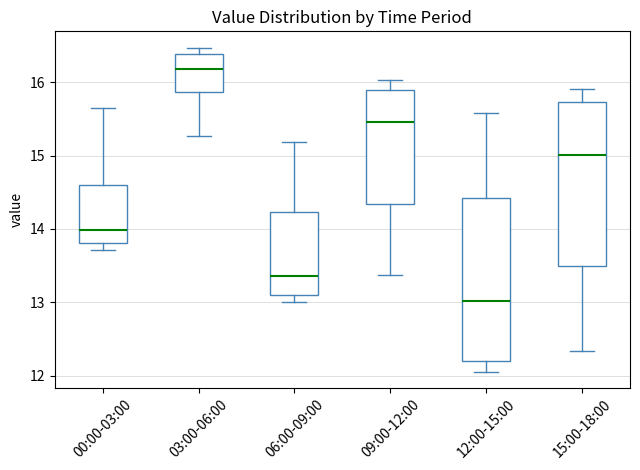

Reading left to right, transcribe this box plot: for each box, give where its median line is, the range the box spans, and where its two whiskers end, as read against the y-axis. The values are not printed on the chart, so give them approximately, as read against the axis.

00:00-03:00: median 14.0, box 13.8 to 14.6, whiskers 13.7 to 15.7
03:00-06:00: median 16.2, box 15.9 to 16.4, whiskers 15.3 to 16.5
06:00-09:00: median 13.4, box 13.1 to 14.2, whiskers 13.0 to 15.2
09:00-12:00: median 15.5, box 14.3 to 15.9, whiskers 13.4 to 16.0
12:00-15:00: median 13.0, box 12.2 to 14.4, whiskers 12.1 to 15.6
15:00-18:00: median 15.0, box 13.5 to 15.7, whiskers 12.3 to 15.9